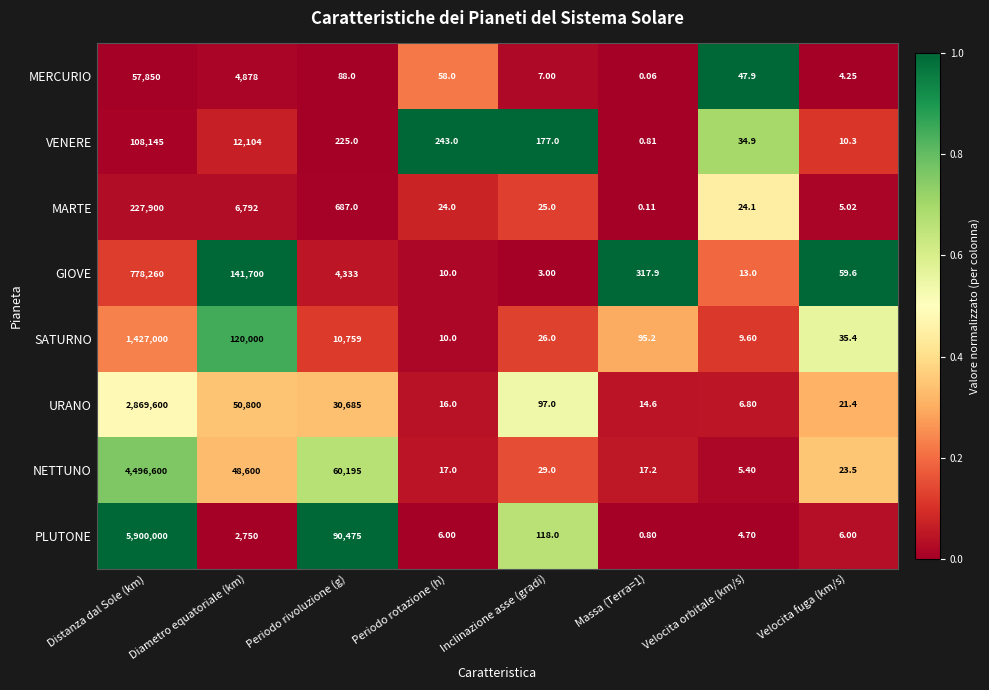

What is the total value across all series at Velocita fuga (km/s)?

165.5